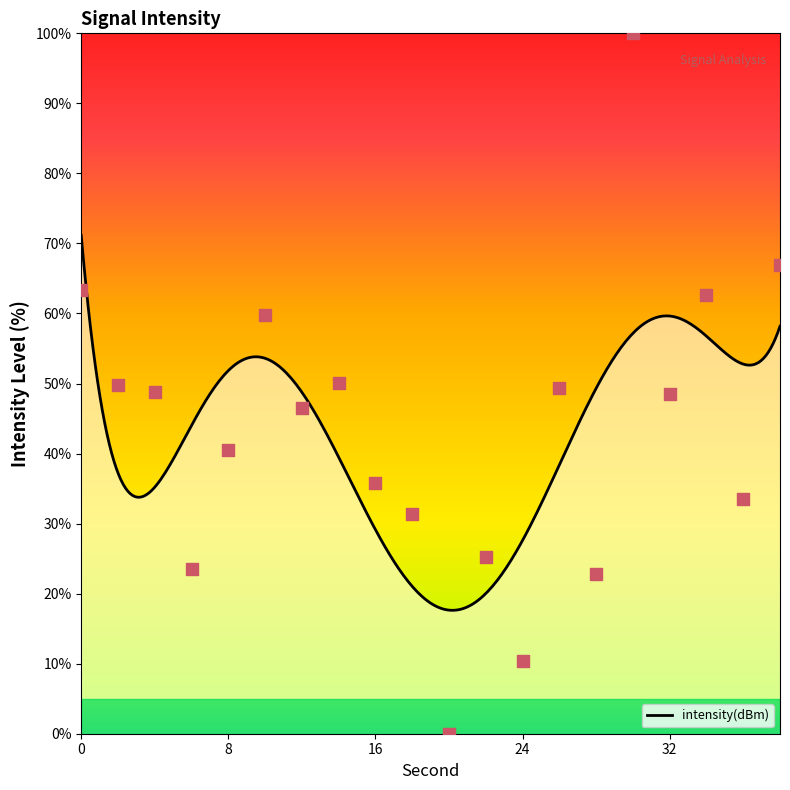

What is the change in value from 18 to 22?

-6.3